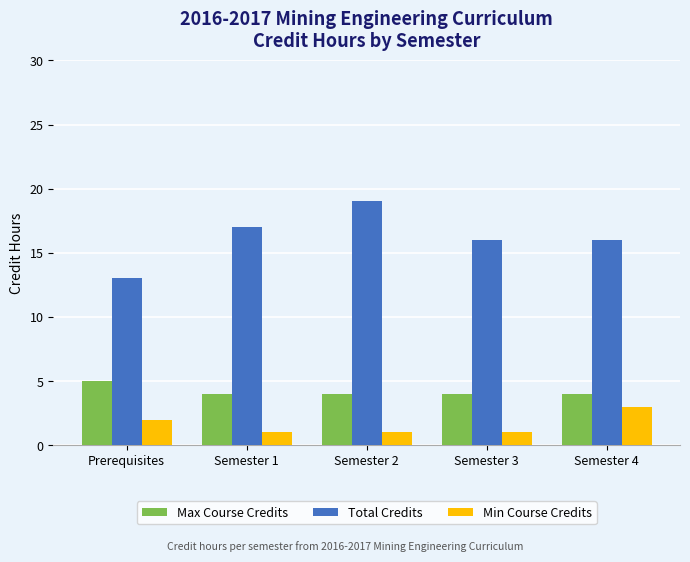

At which category is the sum across all series the highest?

Semester 2